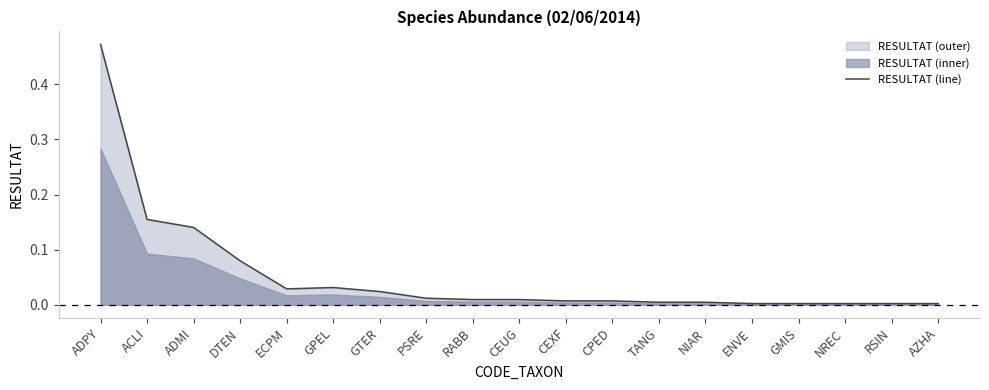

How many data points does each series have?

19